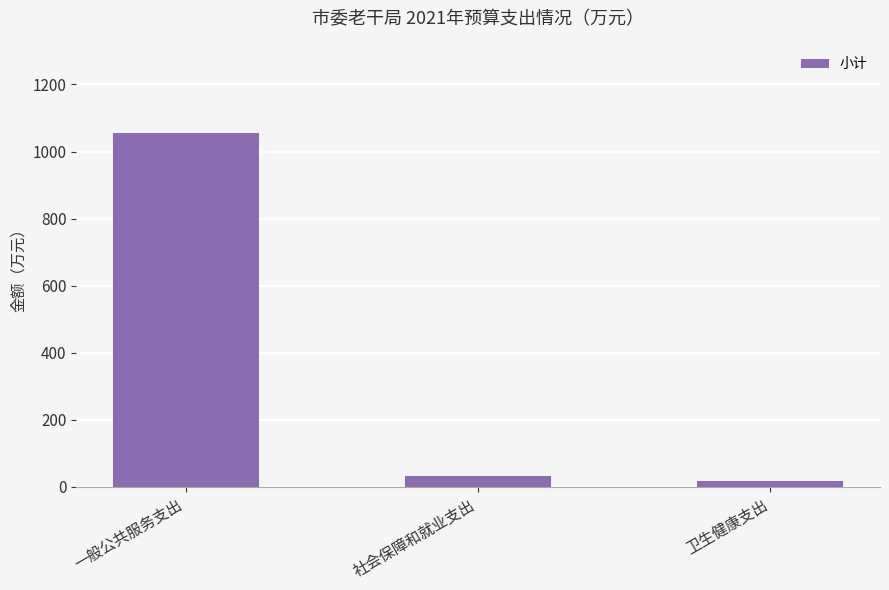

True or false: the data shows 33.2 at 社会保障和就业支出.

True